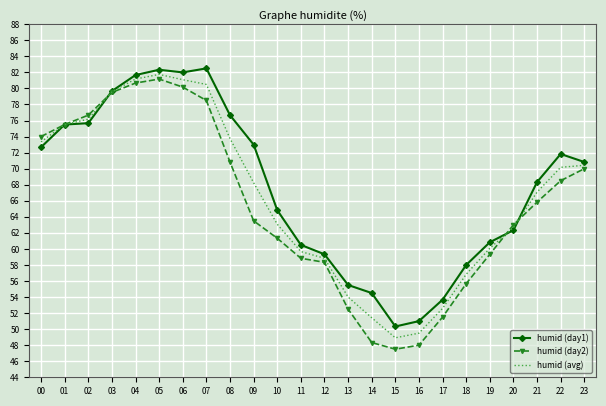

Which series has the largest range (max minus min)?

humid (day2)